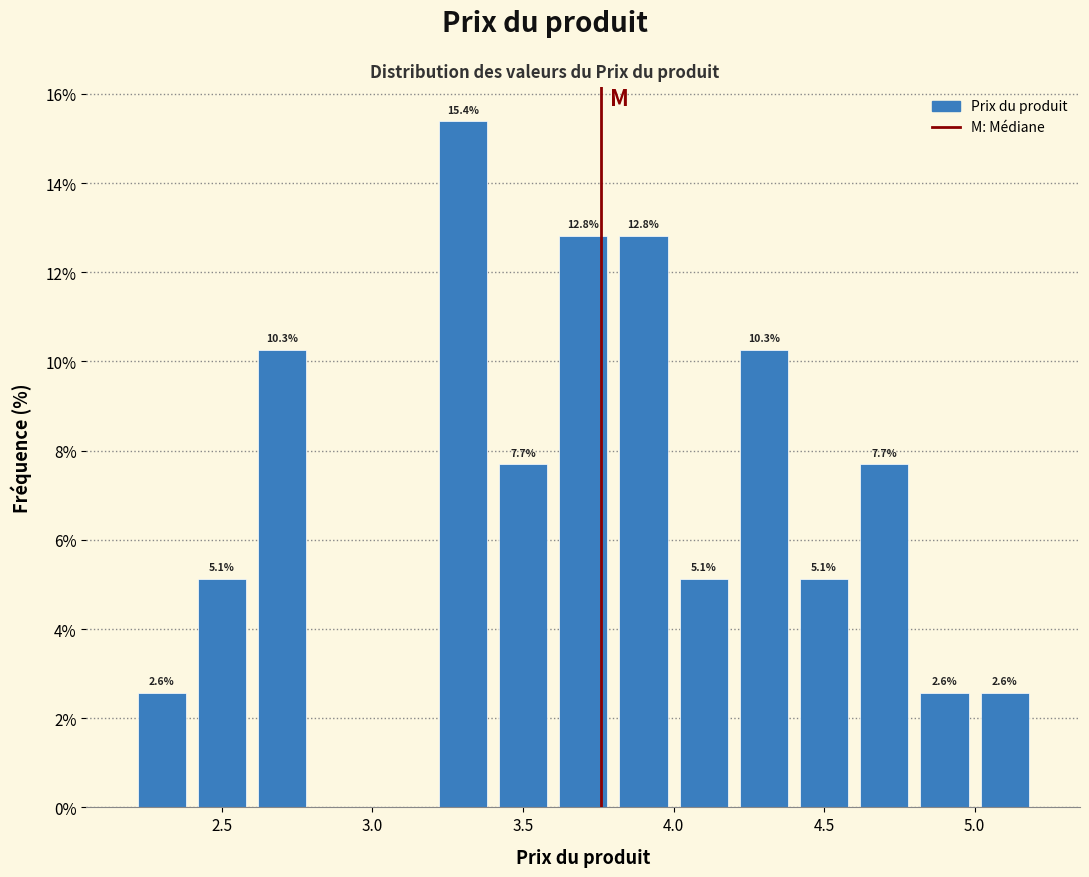

Which range on the x-axis has the tallest bar?

3.2 to 3.4